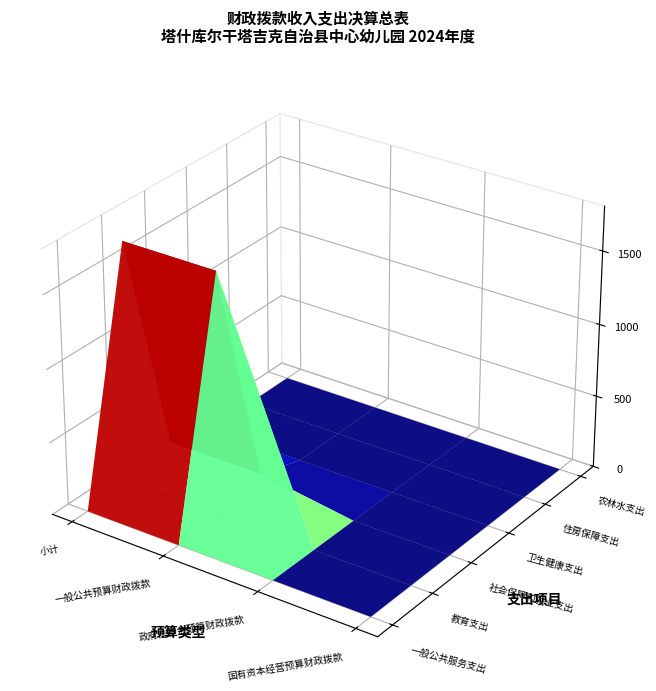

What is the difference between the maximum and minimum values in the 社会保障和就业支出 series?

99.3